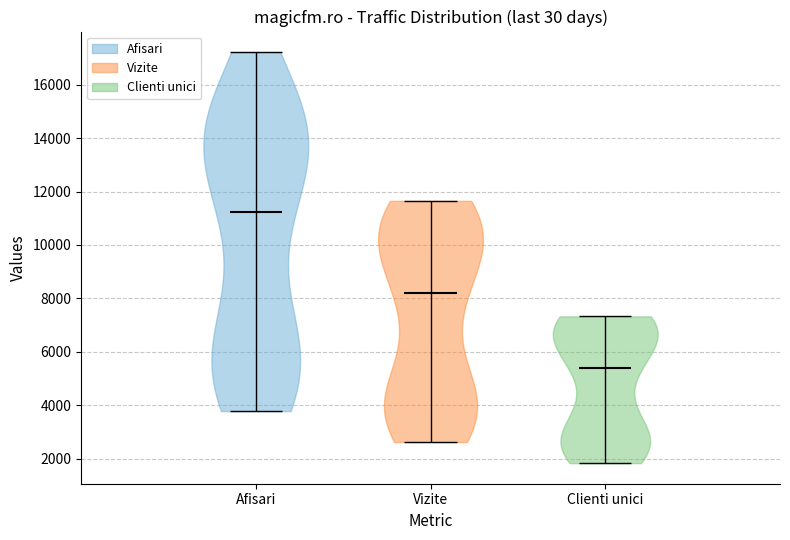

Reading left to right, read every violin against the y-axis: where its median line is, and the lowest and highest points it reaches. The values are not printed on the chart, so give them approximately, as read against the axis.

Afisari: median line 11200, lowest point 3800, highest point 17200
Vizite: median line 8200, lowest point 2600, highest point 11600
Clienti unici: median line 5400, lowest point 1800, highest point 7400